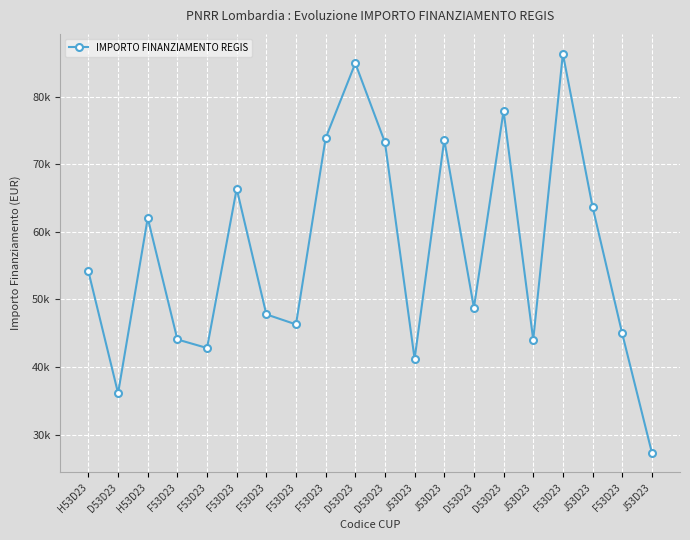

Reading right to left, list all the values displayed in this chart.

J53D23=27342.9	F53D23=44978.7	J53D23=63747.5	F53D23=86371.0	J53D23=44036.1	D53D23=77926.5	D53D23=48776.3	J53D23=73636.1	J53D23=41196.6	D53D23=73250.1	D53D23=84977.9	F53D23=73886.6	F53D23=46312.5	F53D23=47794.5	F53D23=66393.6	F53D23=42816.5	F53D23=44080.6	H53D23=62062.4	D53D23=36123.8	H53D23=54144.9